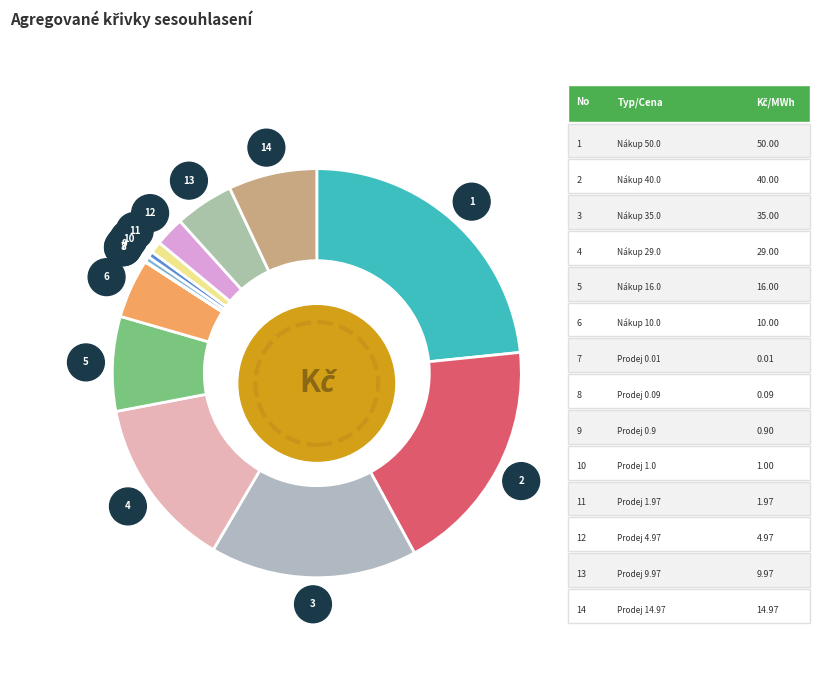

What is the smallest slice in the pie chart?

Prodej 0.01